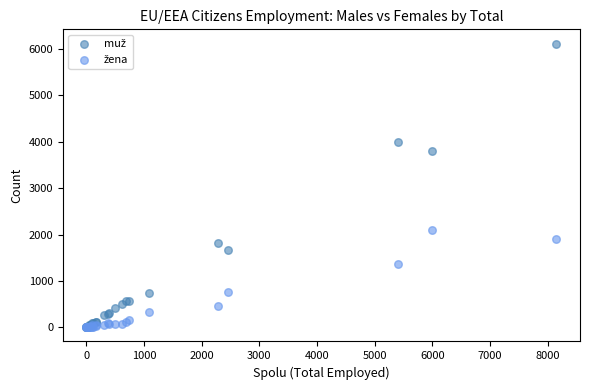

Across all series, what Y value is closest to 3060?

3807